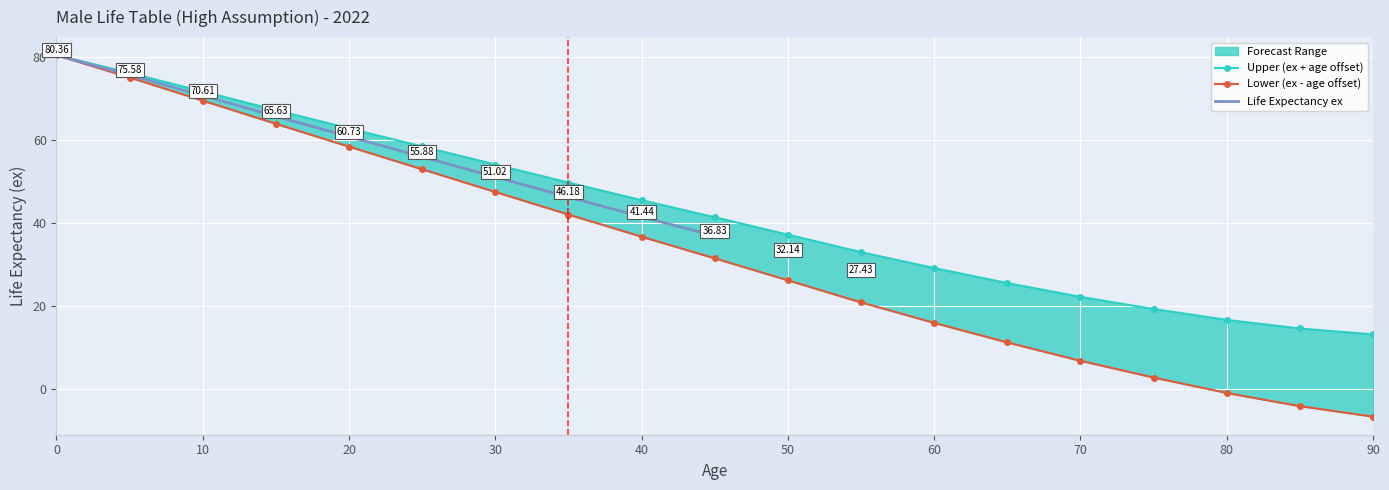

True or false: ex lower and ex upper intersect in this chart.

False